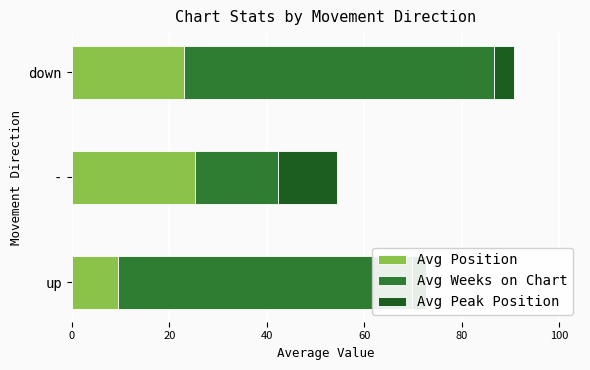

How many bars are there in each group?

3